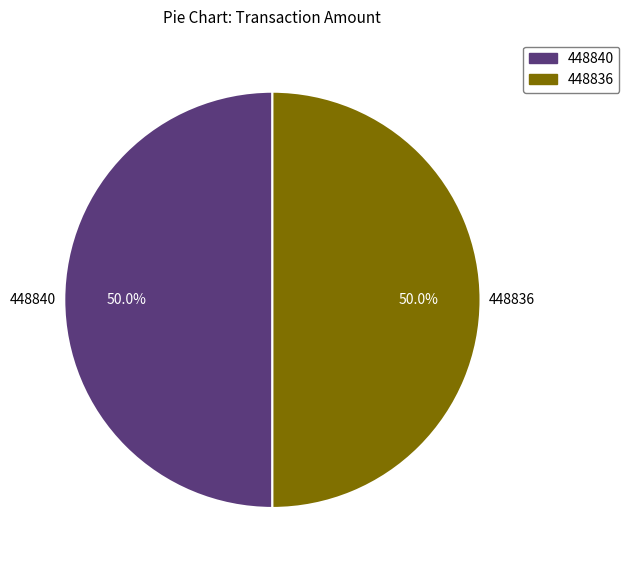

How many slices are in this pie chart?

2